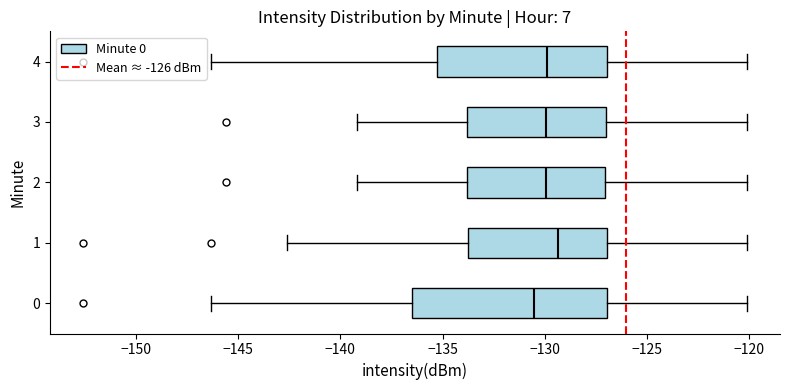

Reading bottom to top, read every box against the x-axis: the position of its median line, the range the box covers, and the ends of its whiskers. The values are not printed on the chart, so give them approximately, as read against the axis.

0: median -130.5, box -136.5 to -127.0, whiskers -146.5 to -120.0
1: median -129.5, box -133.5 to -127.0, whiskers -142.5 to -120.0
2: median -130.0, box -134.0 to -127.0, whiskers -139.0 to -120.0
3: median -130.0, box -134.0 to -127.0, whiskers -139.0 to -120.0
4: median -130.0, box -135.5 to -127.0, whiskers -146.5 to -120.0